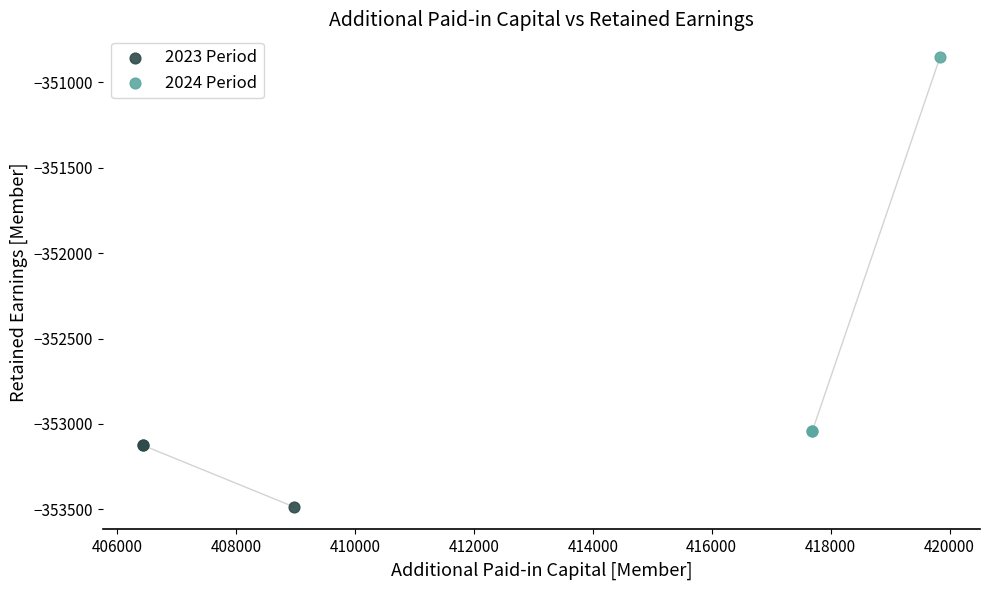

Which series has the largest Y range (max minus min)?

2024 Period